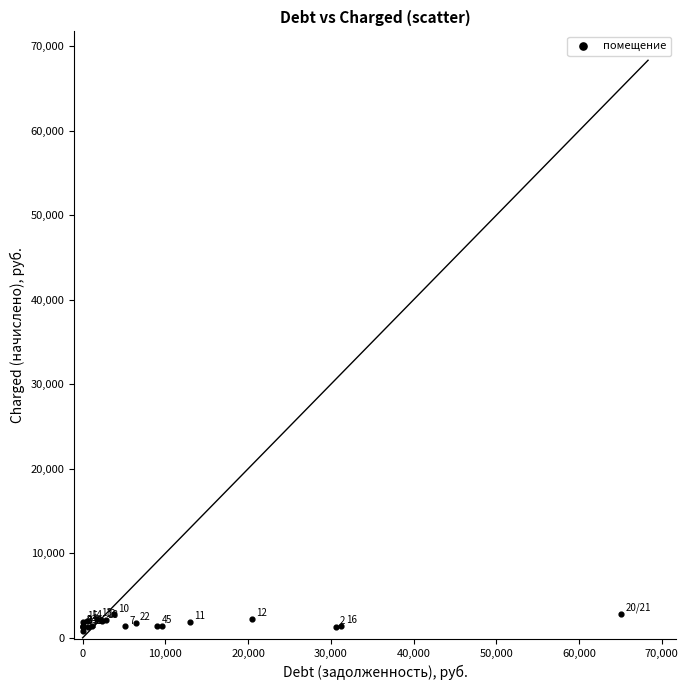

What Y value in the scatter plot is closest to 1830?

1838.4